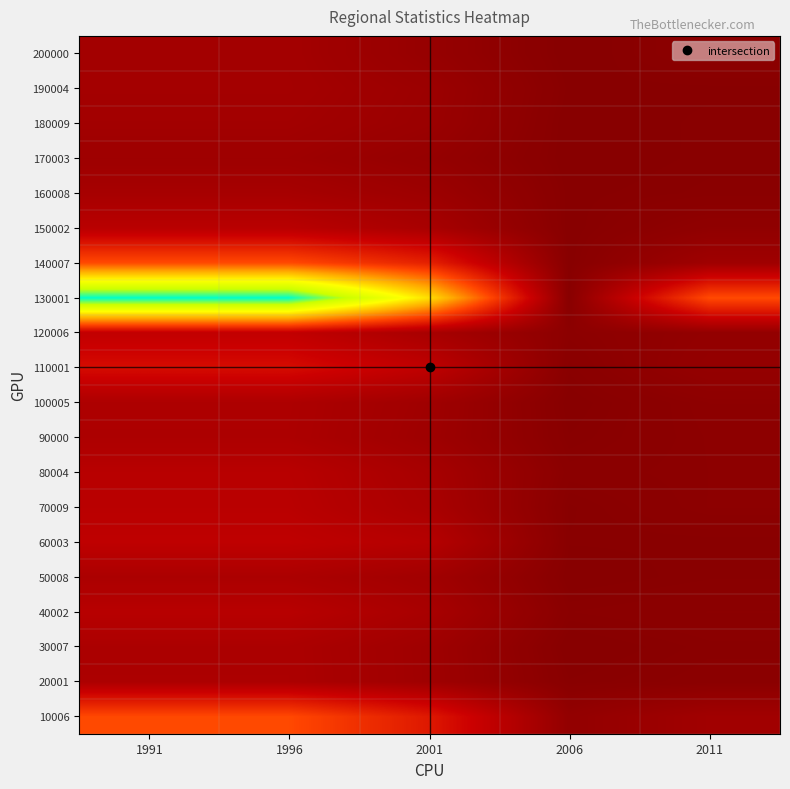

At which category is the sum across all series the highest?

1991